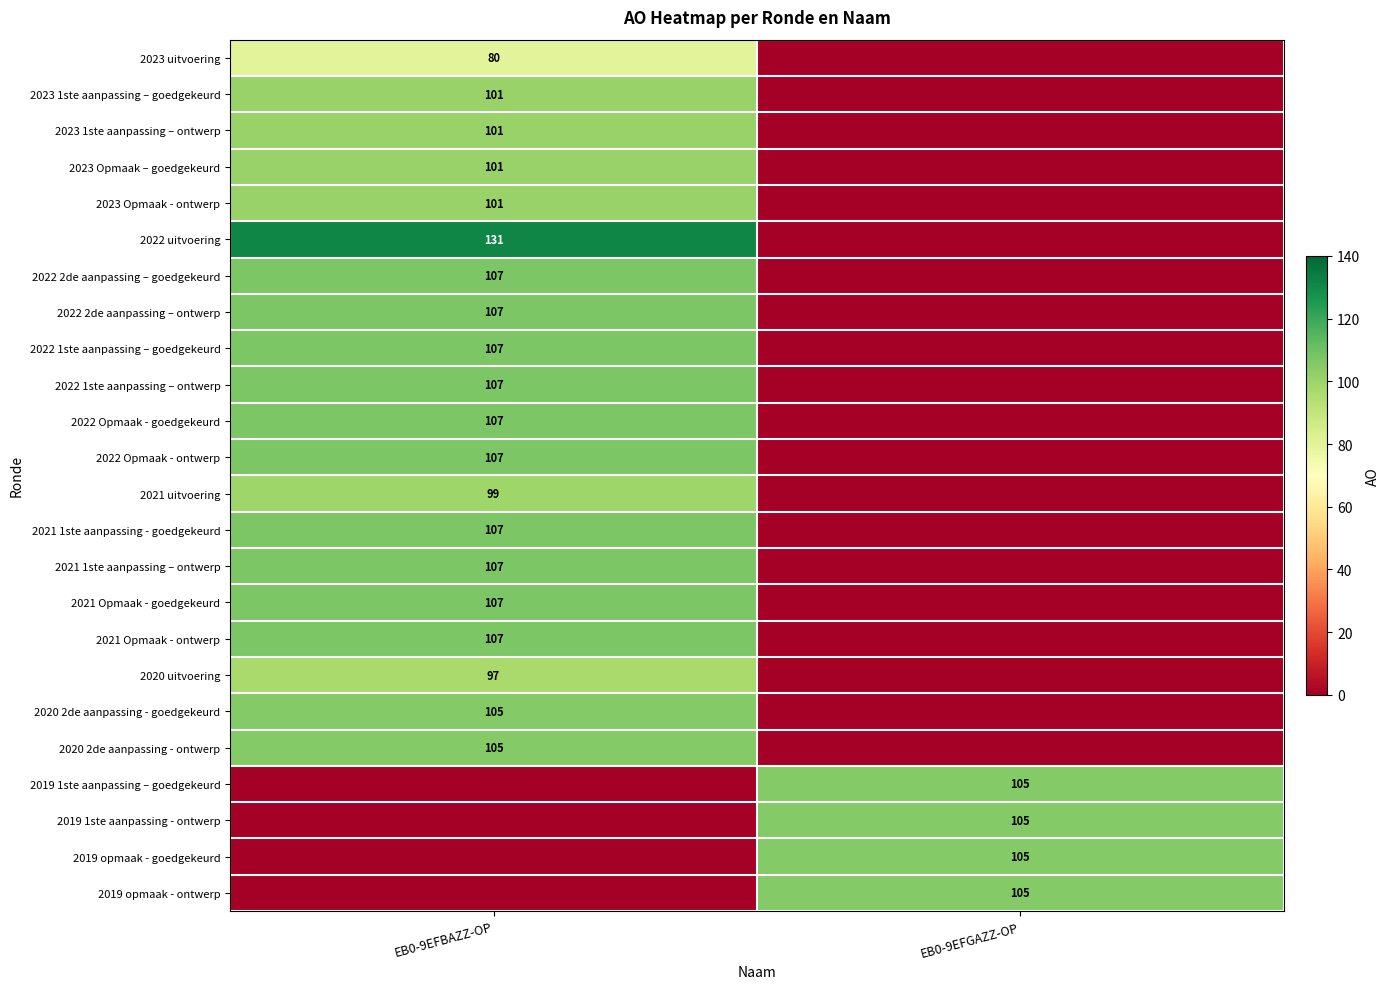

How many values in 2022 uitvoering are above zero?

1